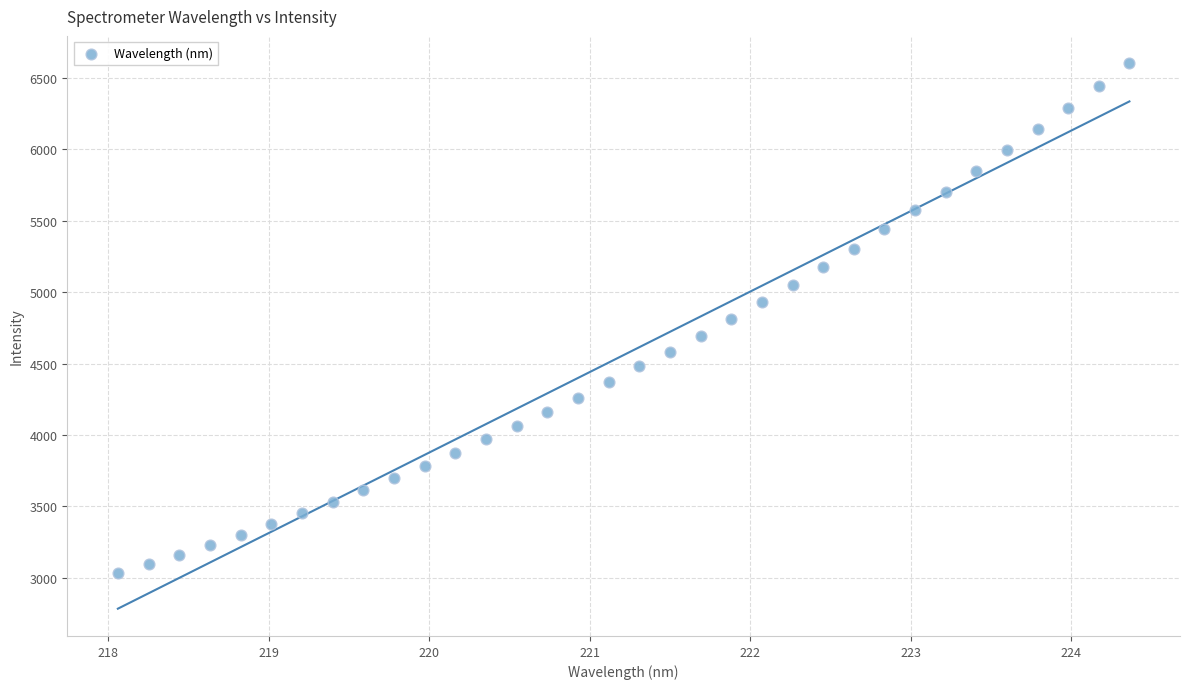

What is the range of X values (max minus min)?

6.3